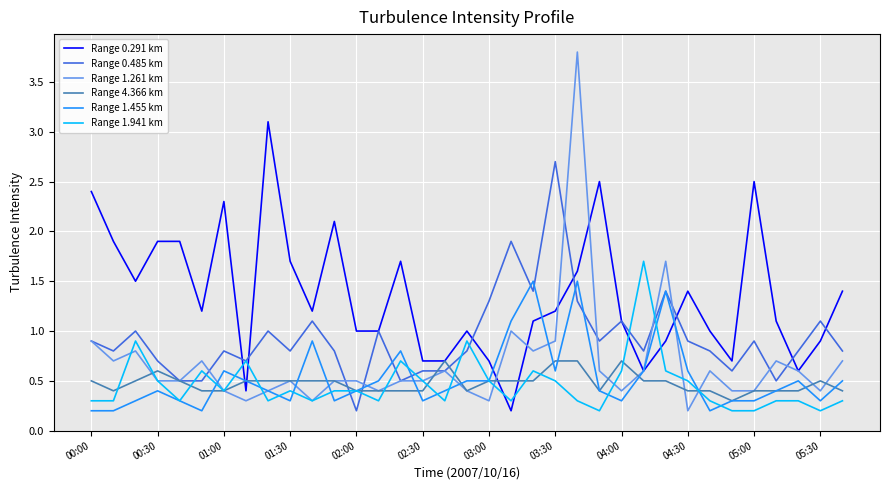

Which series has the largest range (max minus min)?

Range 1.261 km